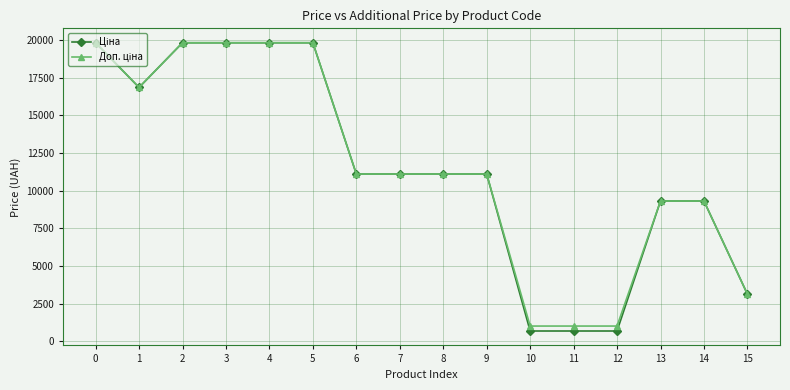

What is the total value across all series at 11?

1706.9